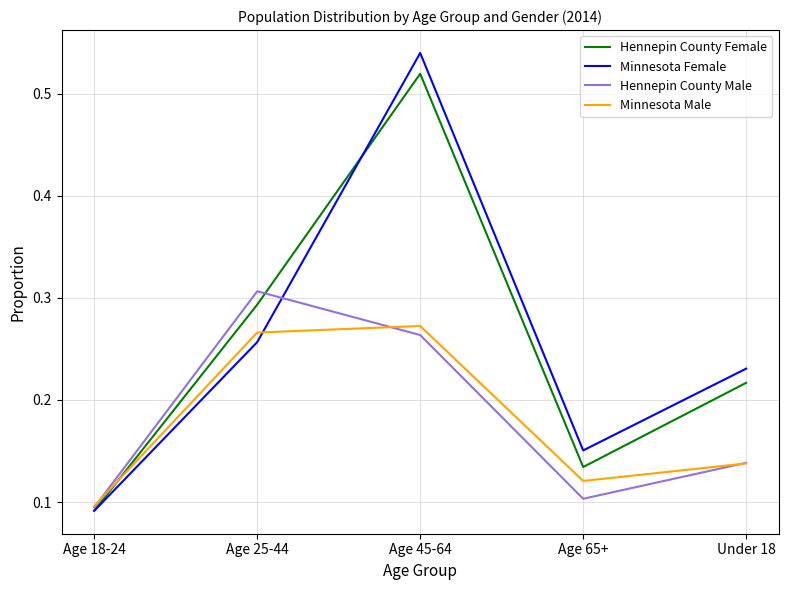

True or false: Hennepin County Male has a value of 0.2 at Under 18.

False